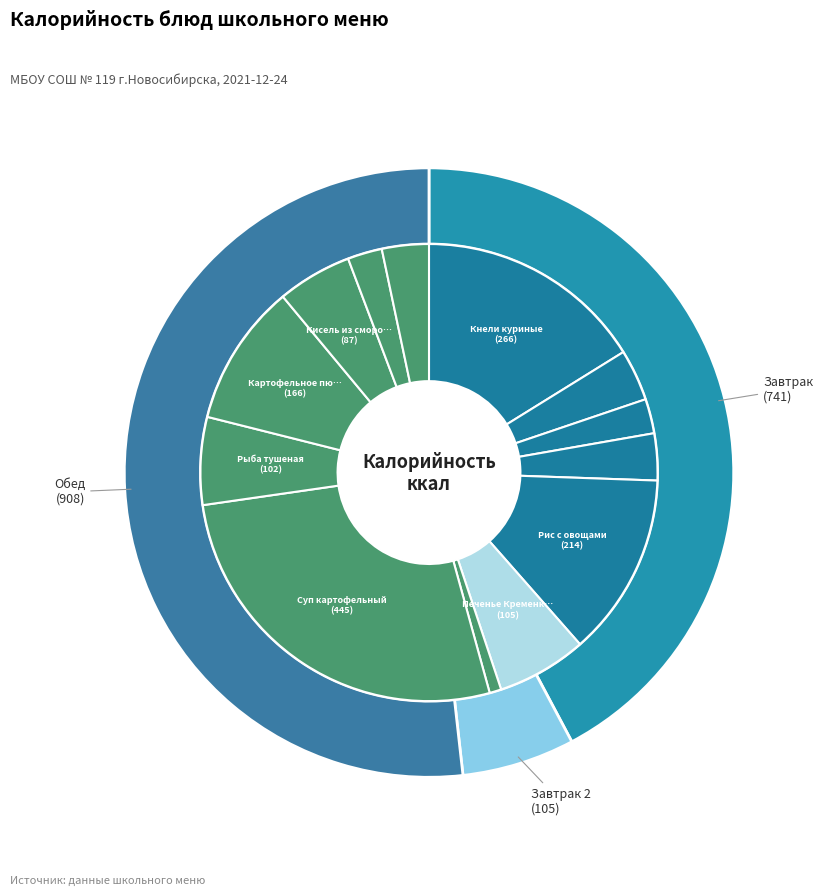

Which category has the biggest portion of the pie?

Суп картофельный